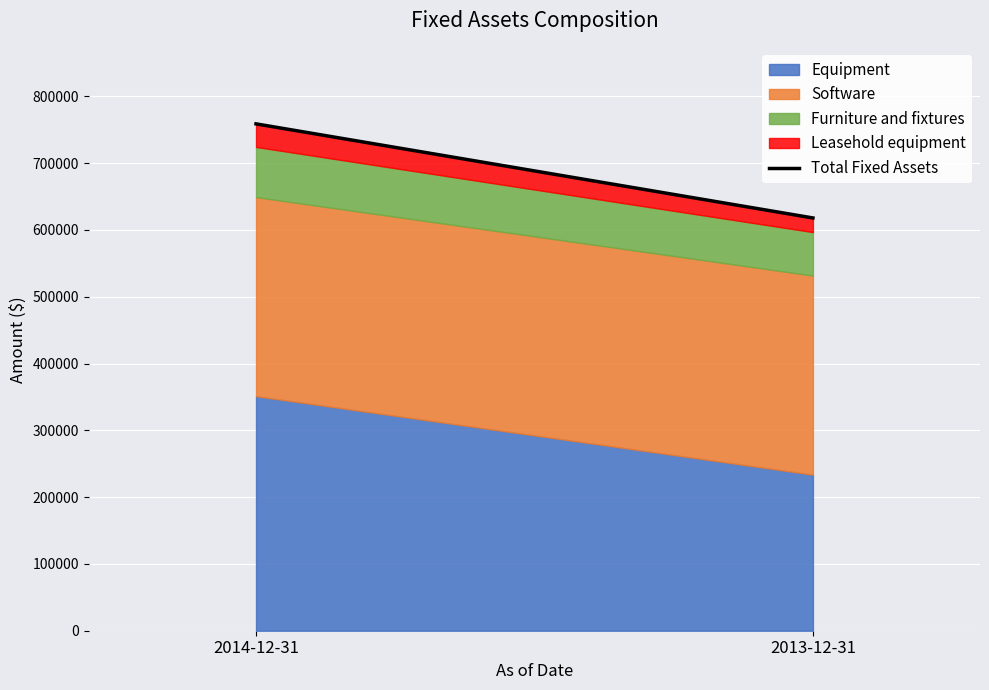

Which label corresponds to the smallest value in the chart?

2013-12-31